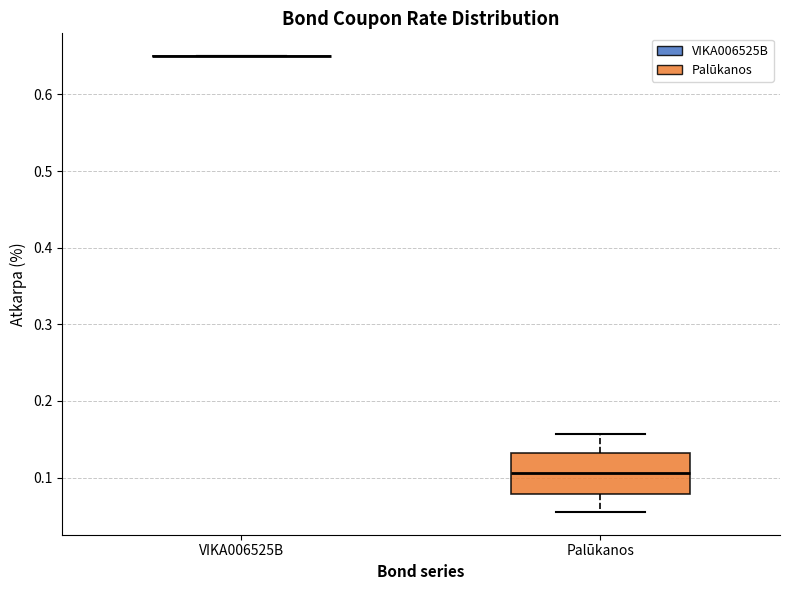

Where does the median line of the box for Palūkanos sit on the y-axis? The values are not printed on the chart, so give them approximately, as read against the axis.

0.11